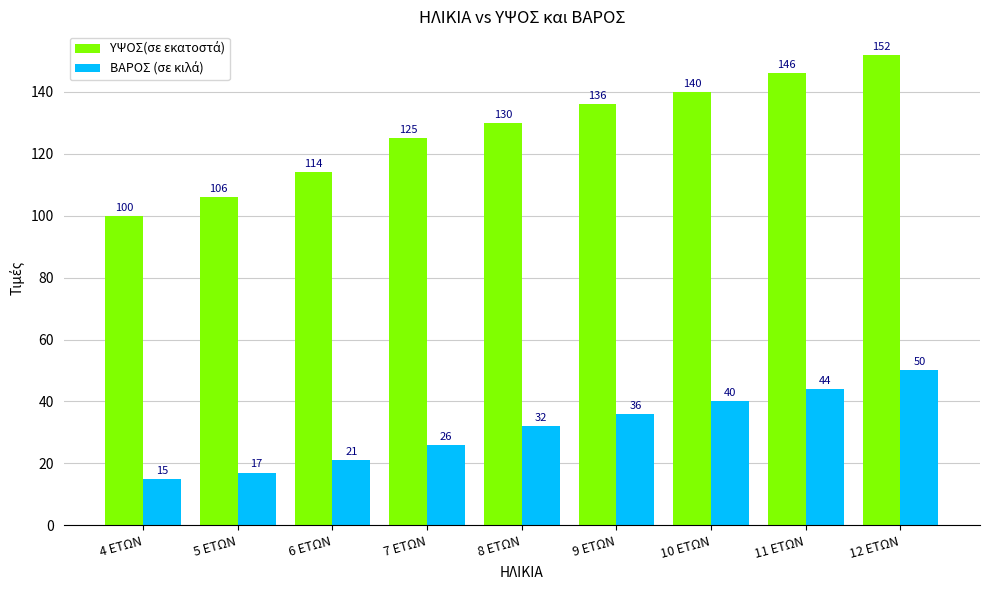

What is the total value across all series at 7 ΕΤΩΝ?

151